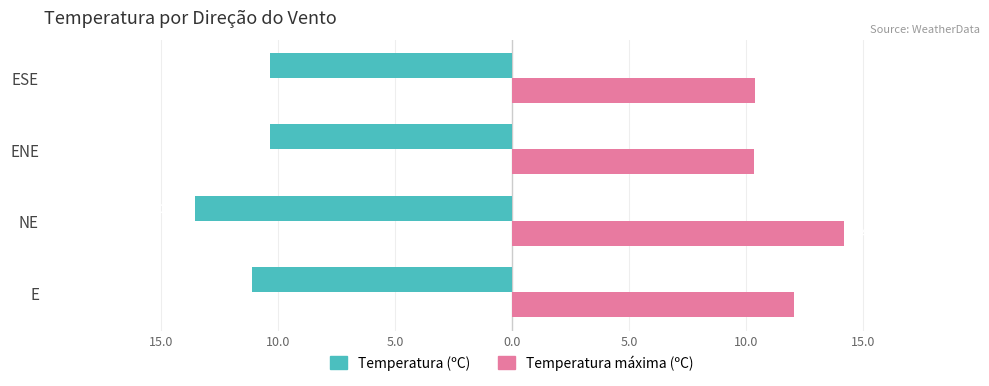

What is the average value of the Temperatura máxima (ºC) series?

11.7